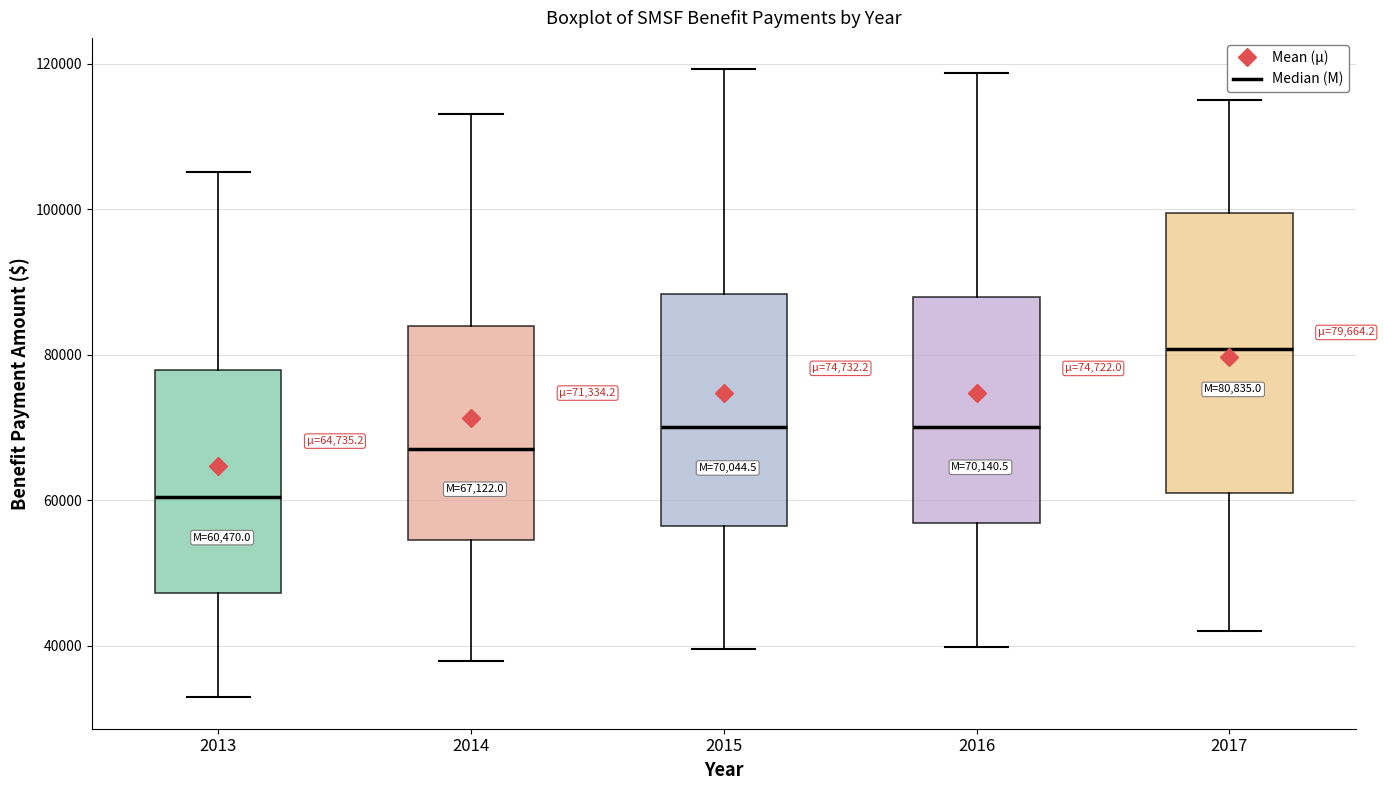

Which box's median line is the lowest?

2013